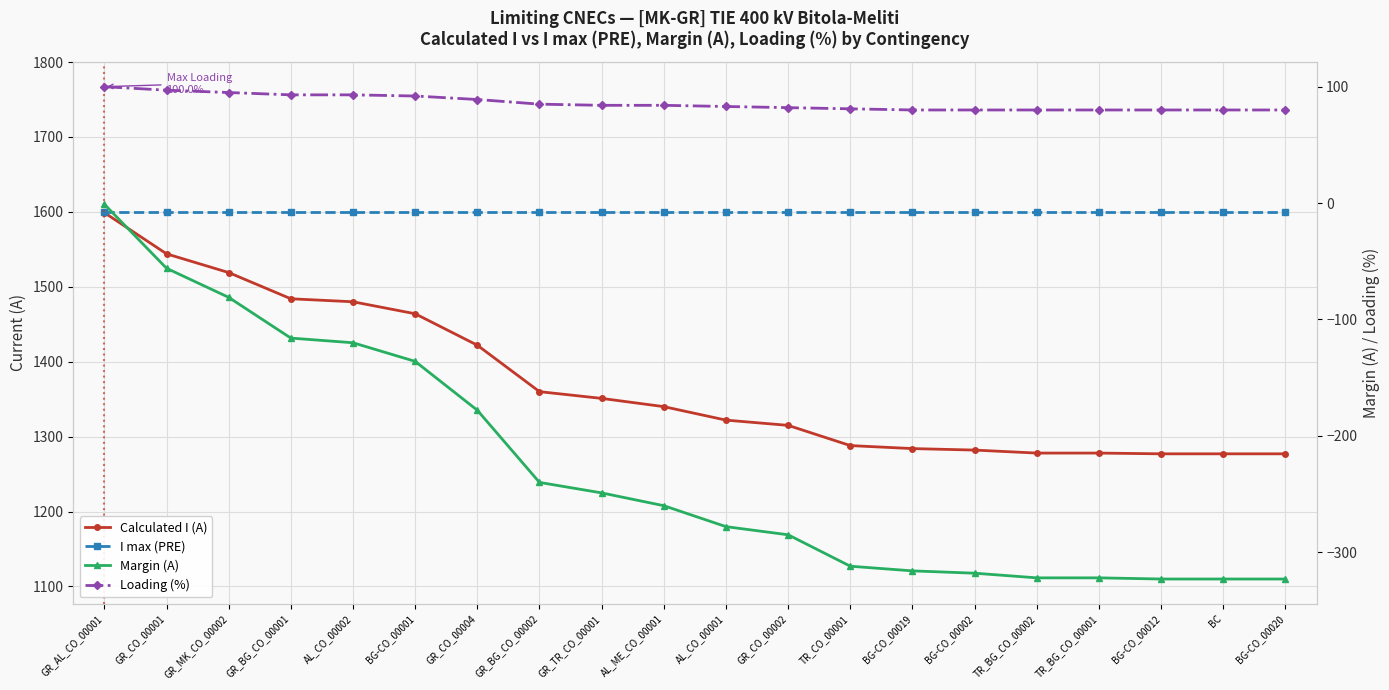

Reading right to left, what are all the values shown in this chart?

Calculated I (A): 1277	1277	1277	1278	1278	1282	1284	1288	1315	1322	1340	1351	1360	1422	1464	1480	1484	1519	1544	1599
I max (PRE): 1600	1600	1600	1600	1600	1600	1600	1600	1600	1600	1600	1600	1600	1600	1600	1600	1600	1600	1600	1600
Margin (A): -323	-323	-323	-322	-322	-318	-316	-312	-285	-278	-260	-249	-240	-178	-136	-120	-116	-81	-56	-1
Loading (%): 80	80	80	80	80	80	80	81	82	83	84	84	85	89	92	93	93	95	97	100